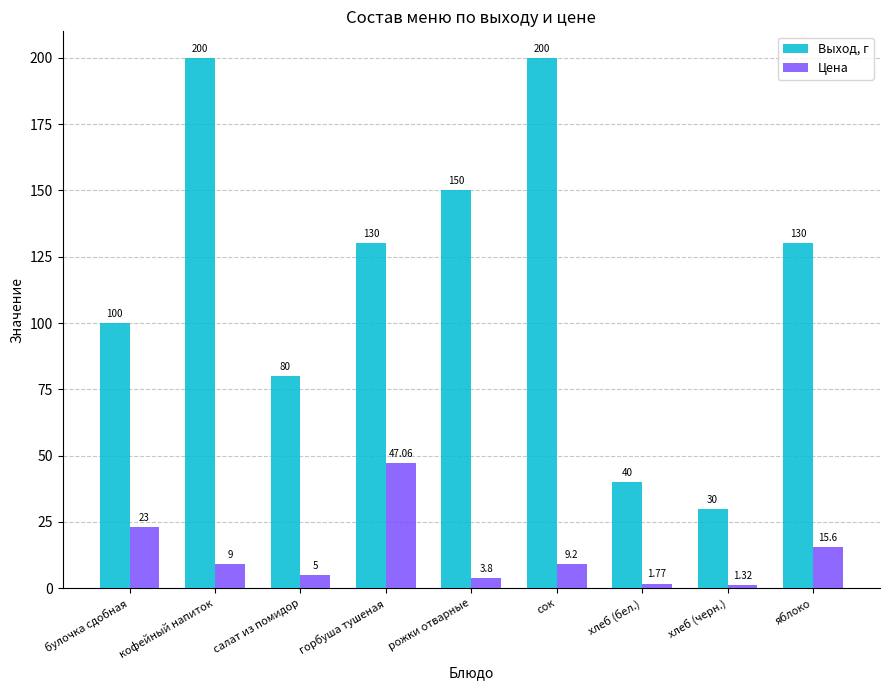

Read the Выход, г value at булочка сдобная.

100.0